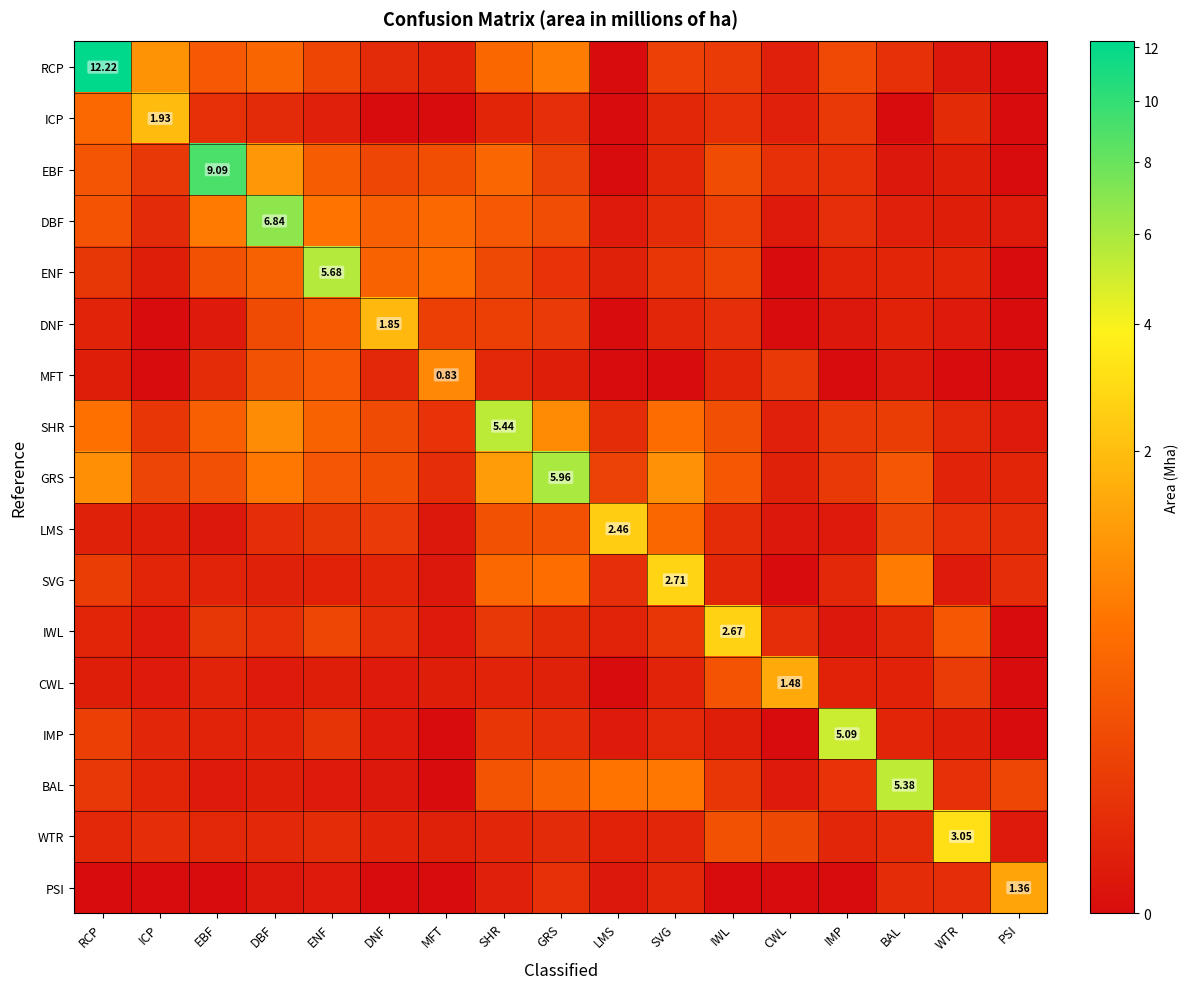

What is the average value of the WTR series?

0.2